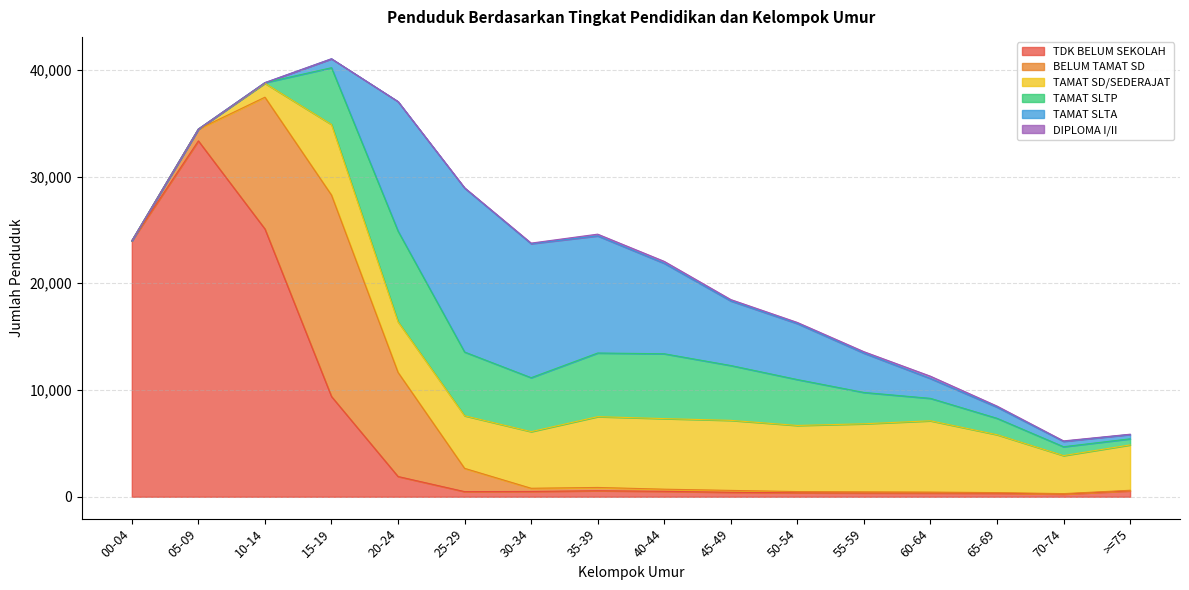

Is the value of DIPLOMA I/II at 55-59 greater than the value of BELUM TAMAT SD at 55-59?

Yes